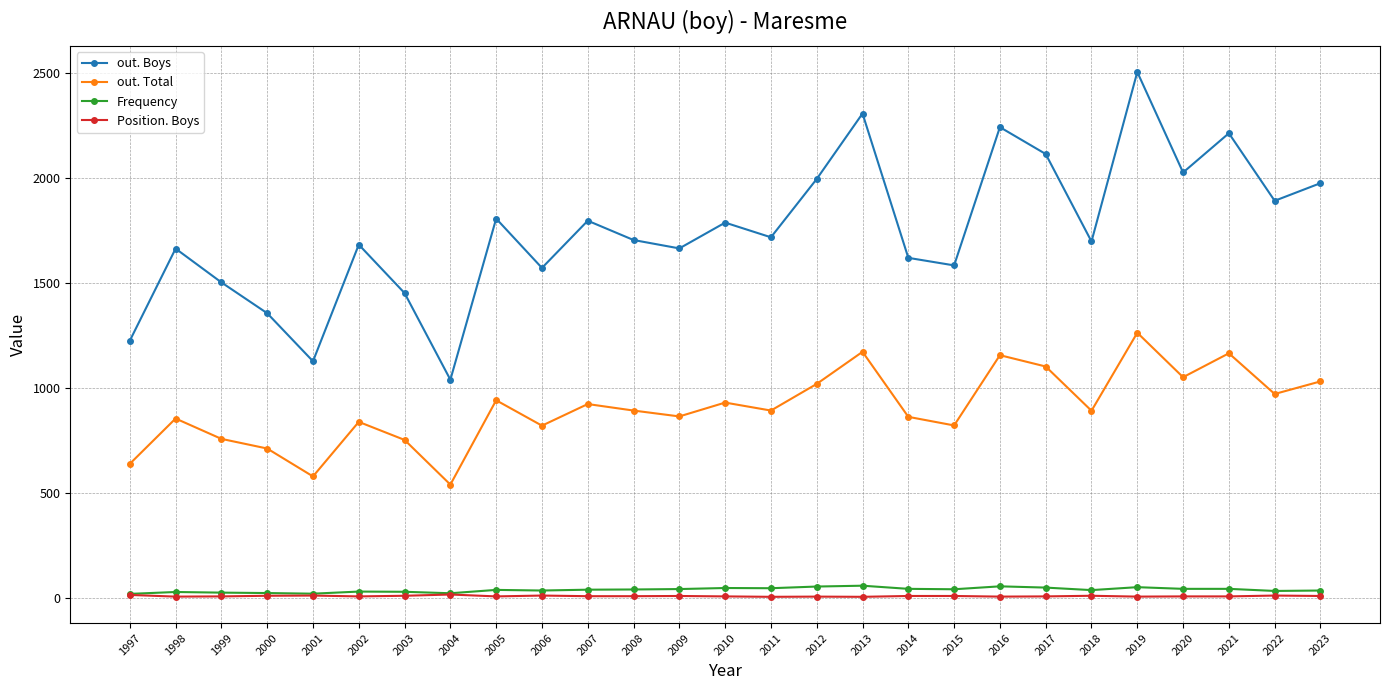

True or false: Frequency and out. Total cross at least once.

False